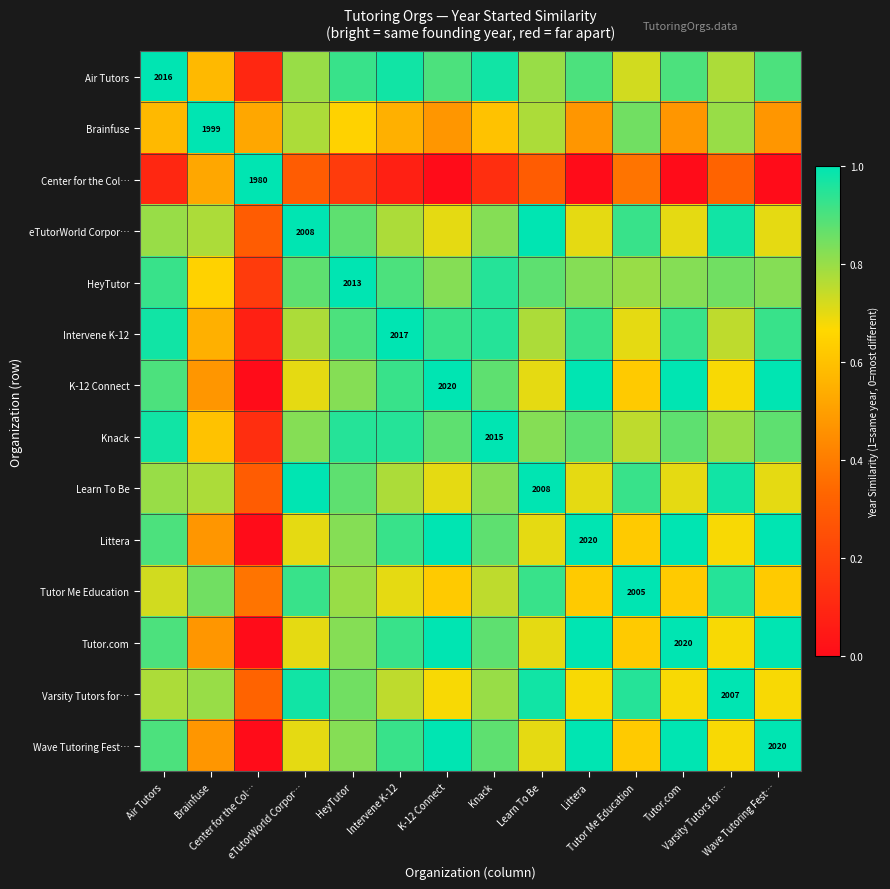

How many data points does each series have?

14